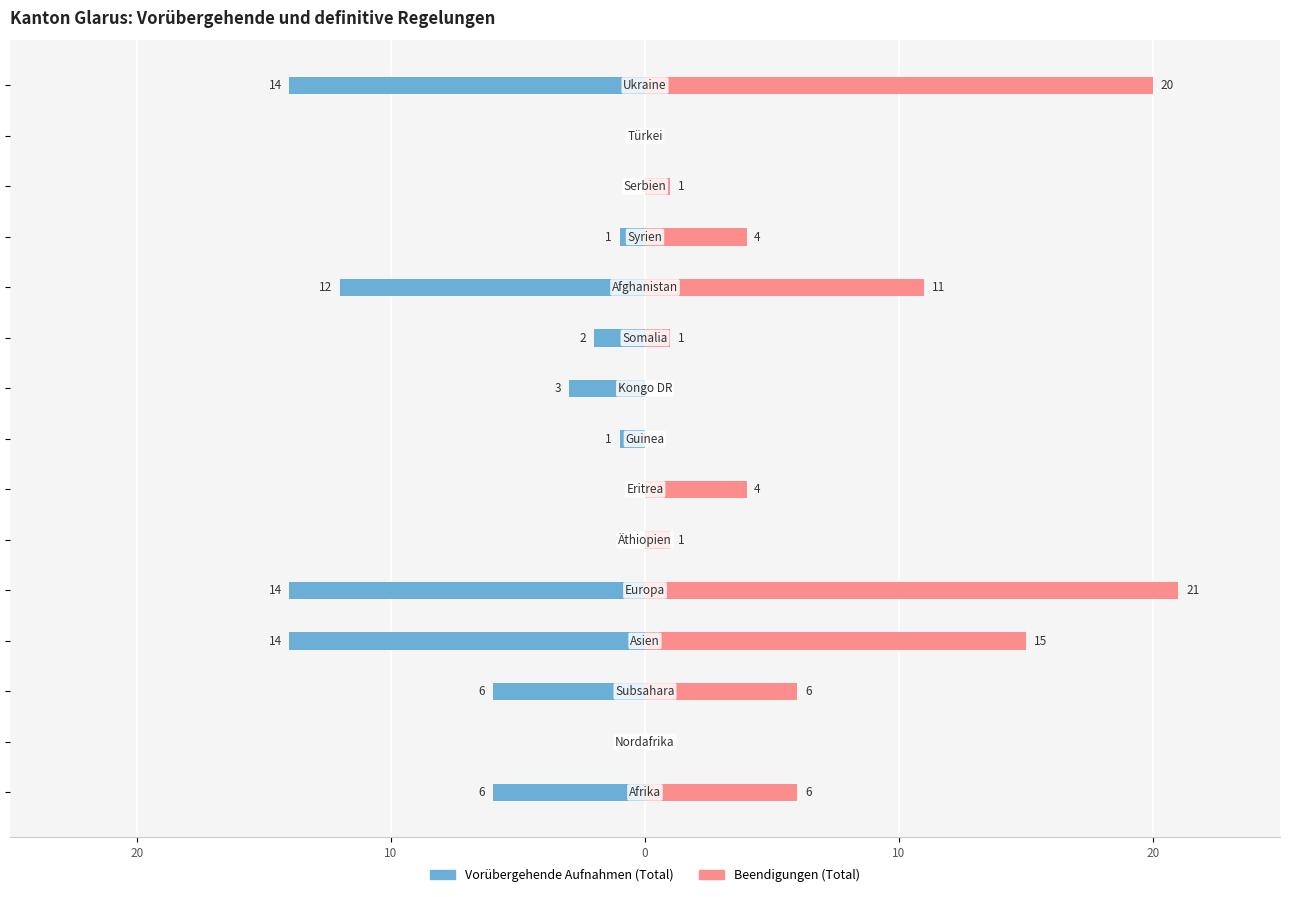

List the series in order of their overall mean, lowest first.

Vorübergehende Aufnahmen (Total), Beendigungen (Total)